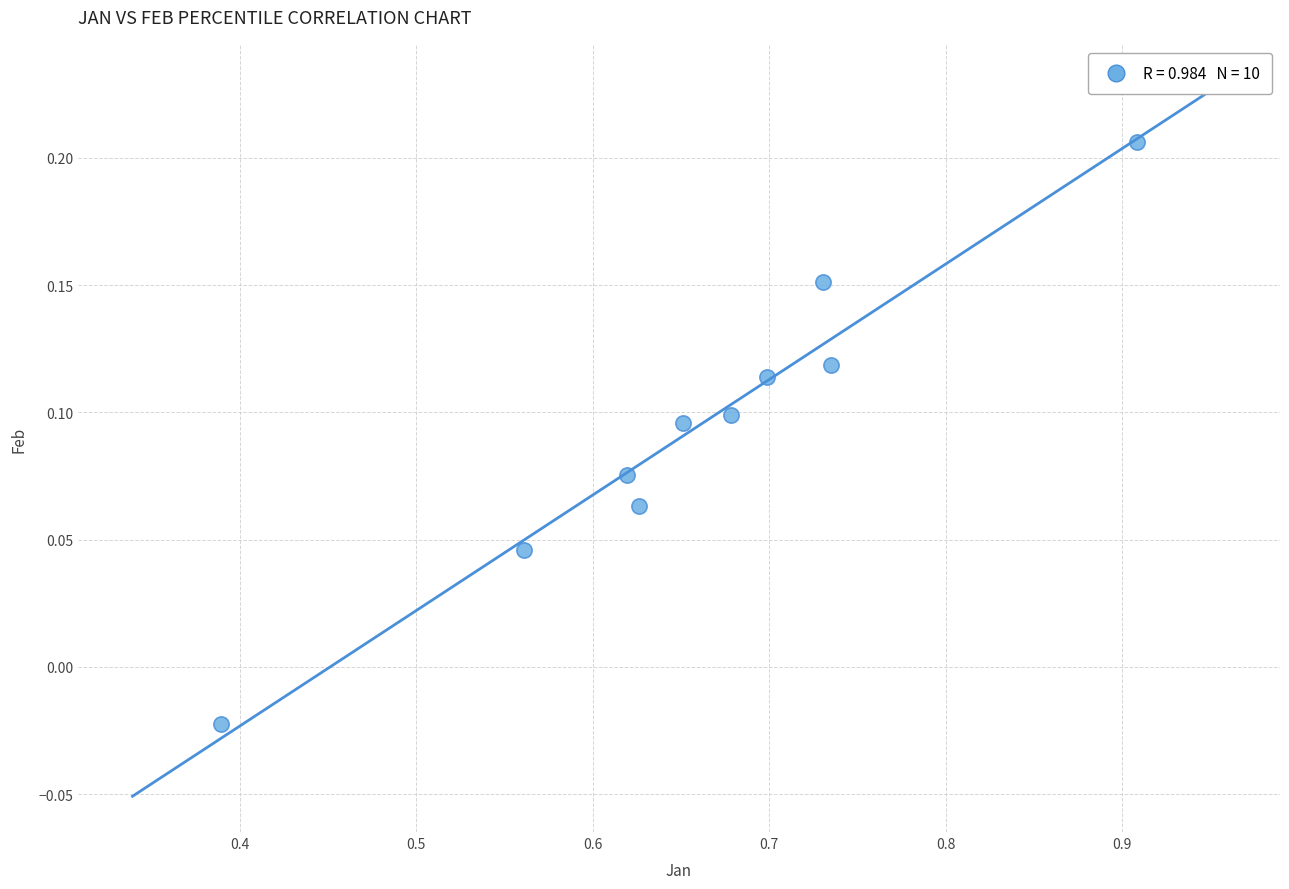

What is the average X value?

0.7